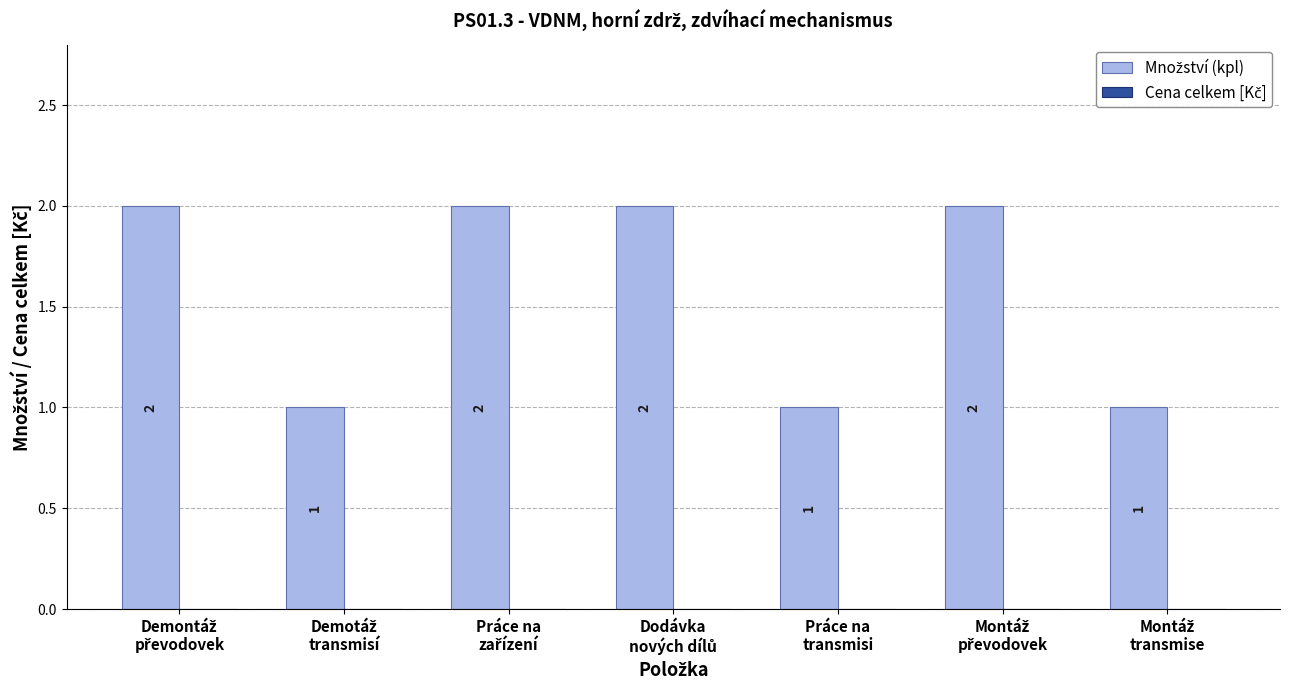

How many values are between 1 and 2?

7